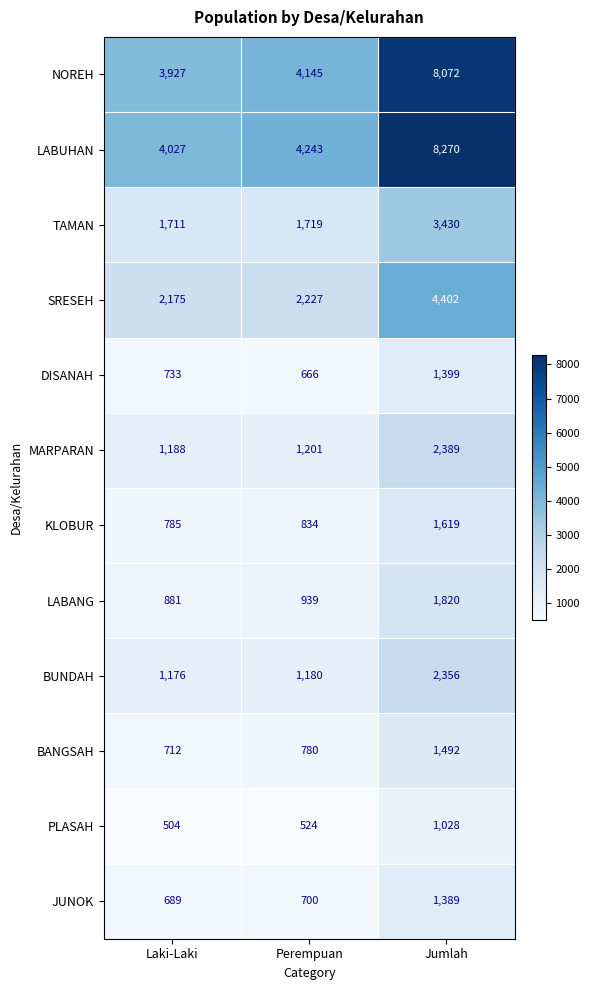

Which label corresponds to the smallest value in the chart?

Laki-Laki